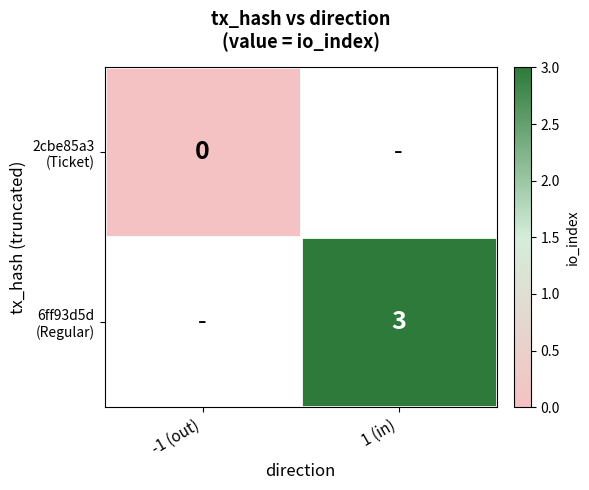

How many series are shown in this chart?

2